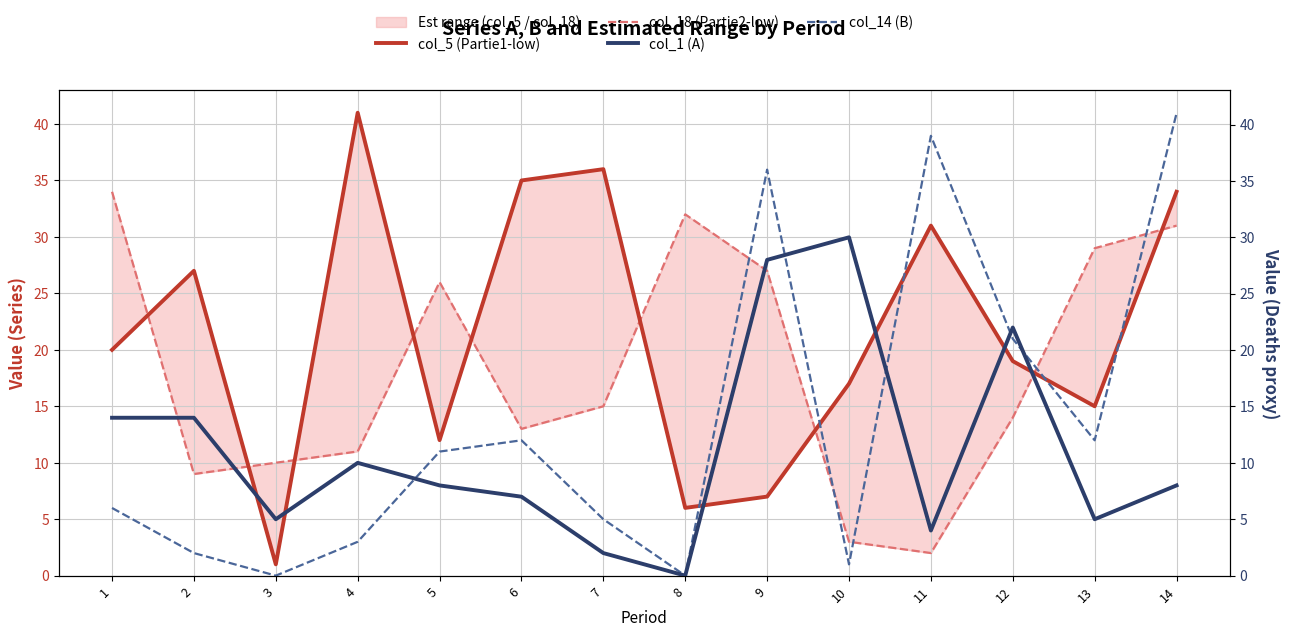

List the series in order of their peak value, highest first.

col_5 (Partie1-low), col_14 (B), col_18 (Partie2-low), col_1 (A)